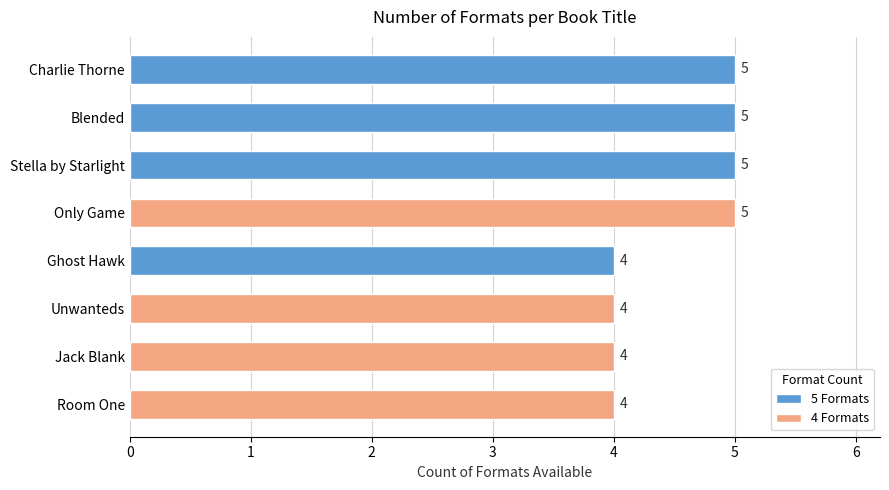

Which has a higher value, Room One or Only Game?

Only Game